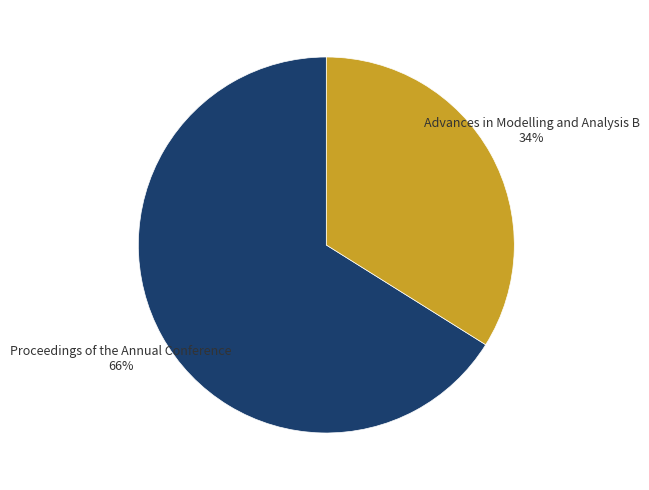

The Proceedings of the Annual Conference slice represents 76% of the pie. True or false?

False